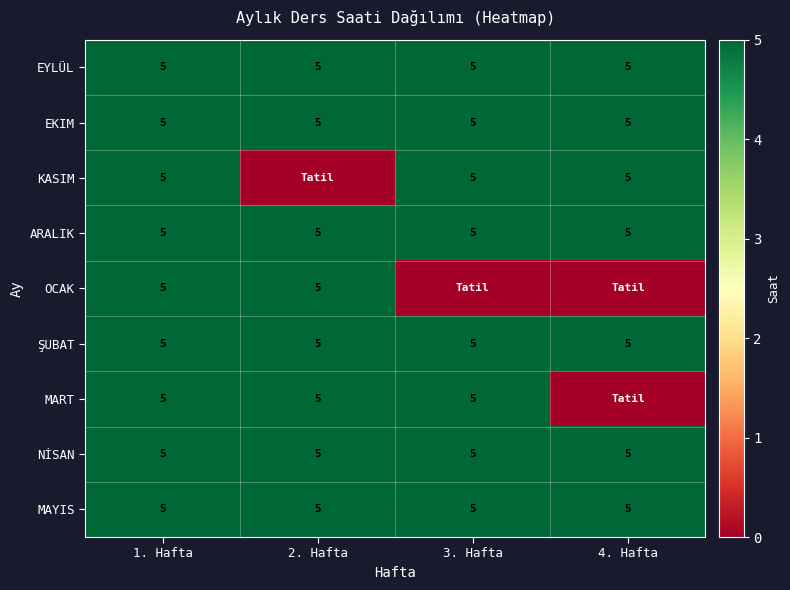

What is the total value across all series at 1. Hafta?

45